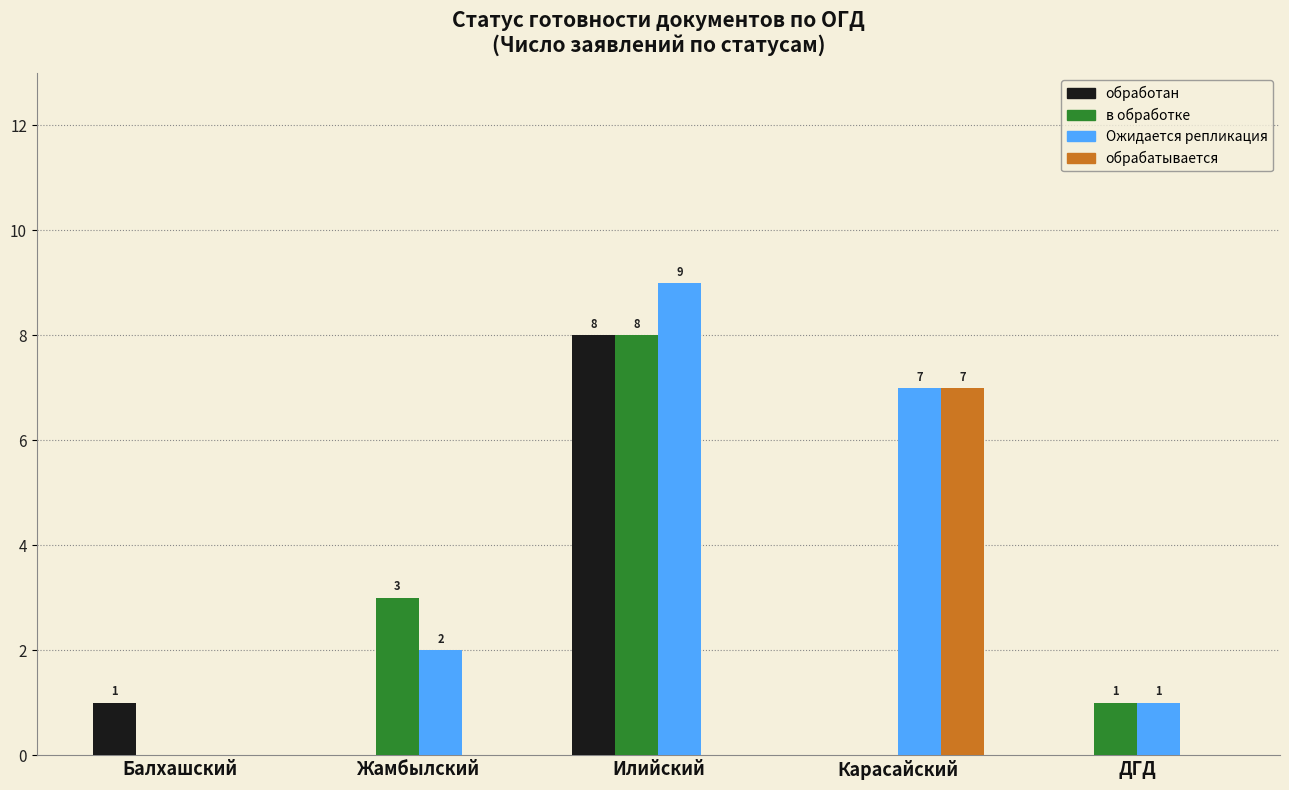

What is the total value across all series at Карасайский?

14